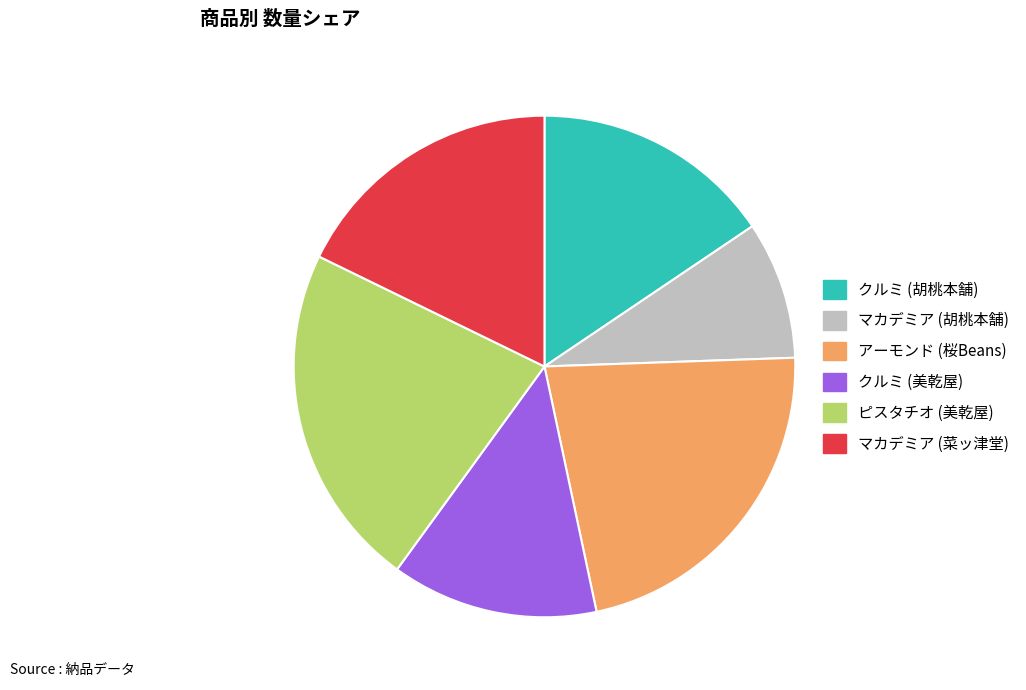

What is the ratio of the value at マカデミア (胡桃本舗) to the value at クルミ (美乾屋)?

0.7